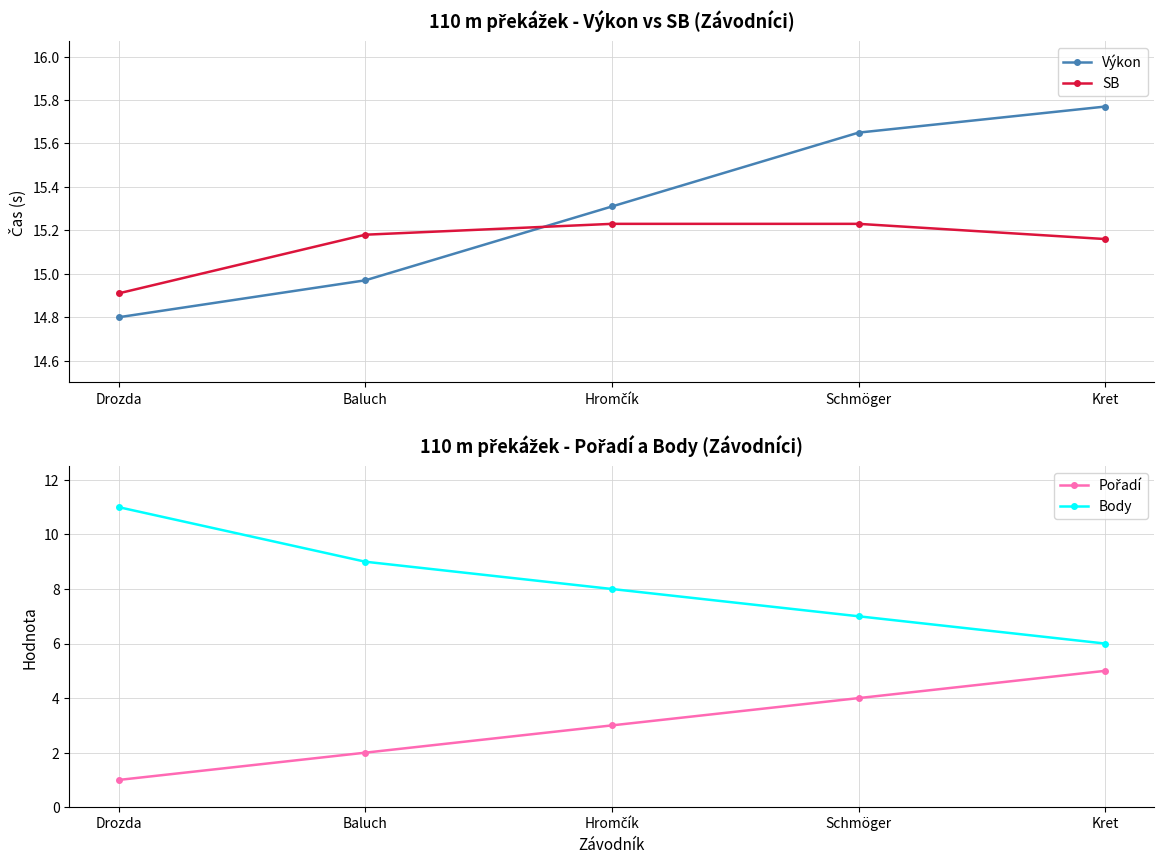

Is this an area chart (filled region under the line)?

No